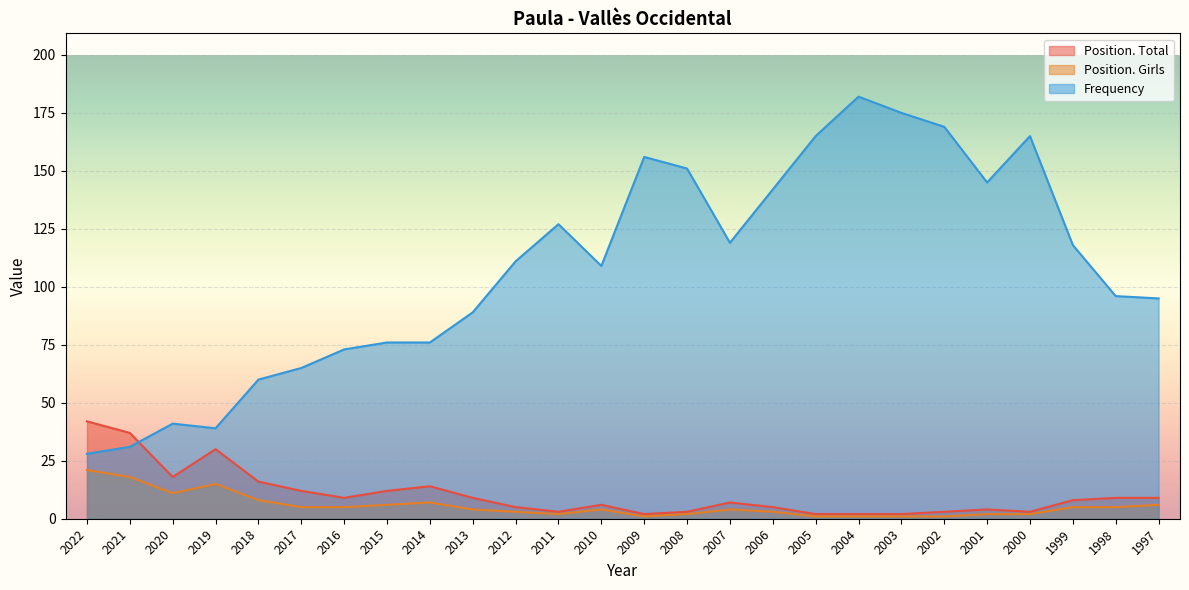

How many lines are shown in the chart?

3